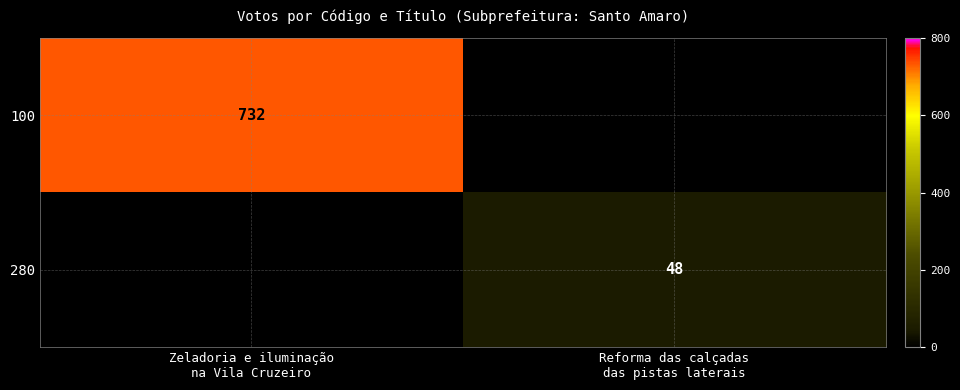

What is the difference between the maximum and minimum values in the 280 series?

48